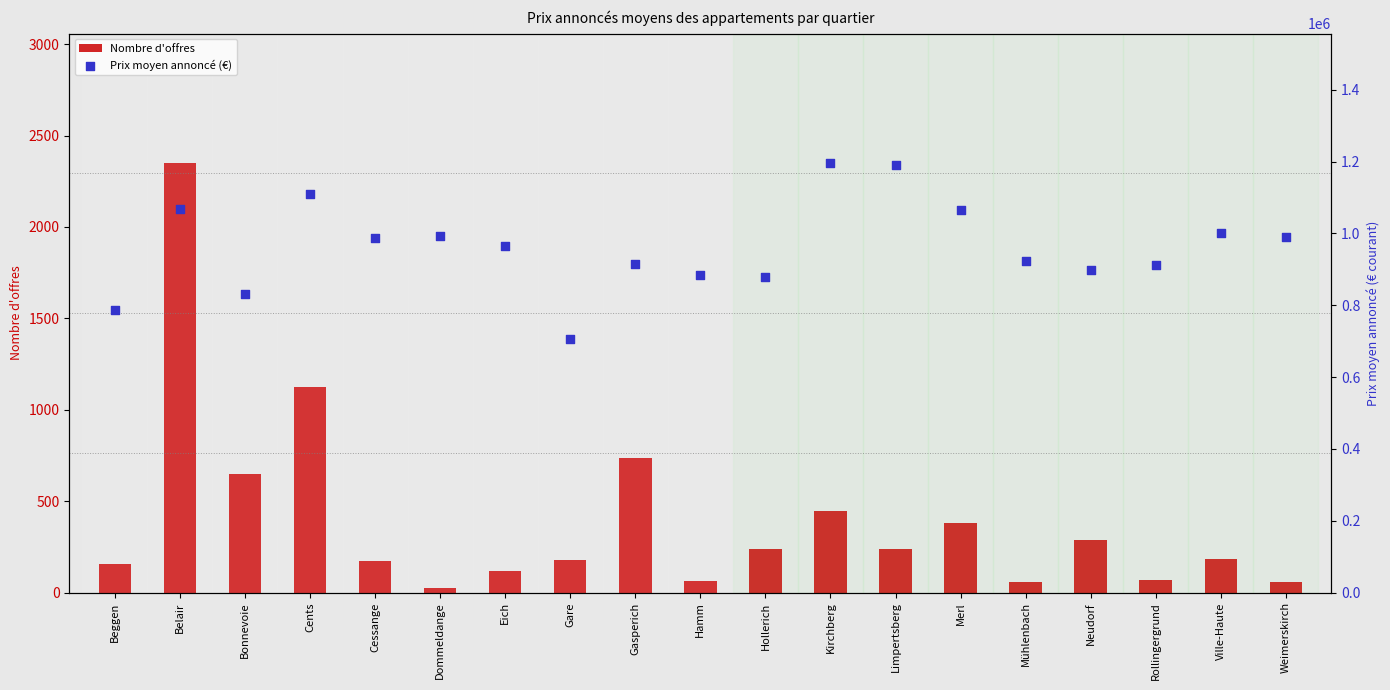

Which series has the largest total across all categories?

Prix moyen annoncé (€)